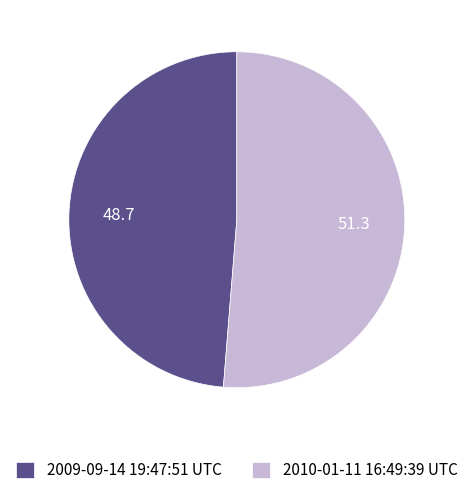

Does 2009-09-14 19:47:51 UTC account for over 50% of the chart?

No